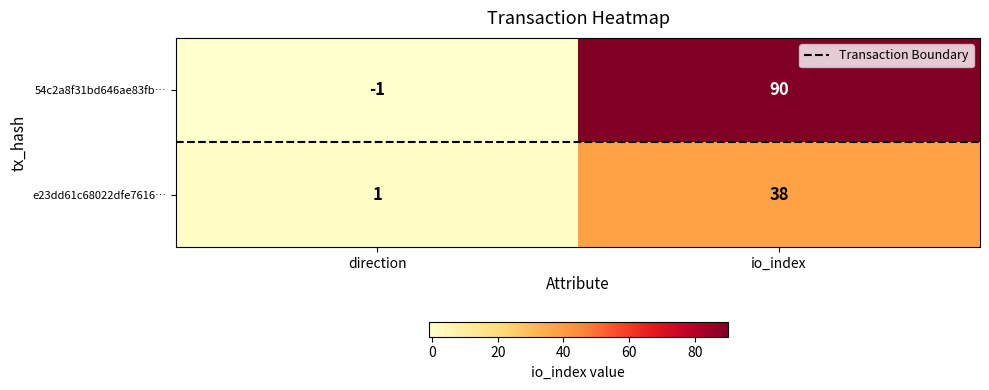

At which category does the chart reach its minimum across all series?

direction